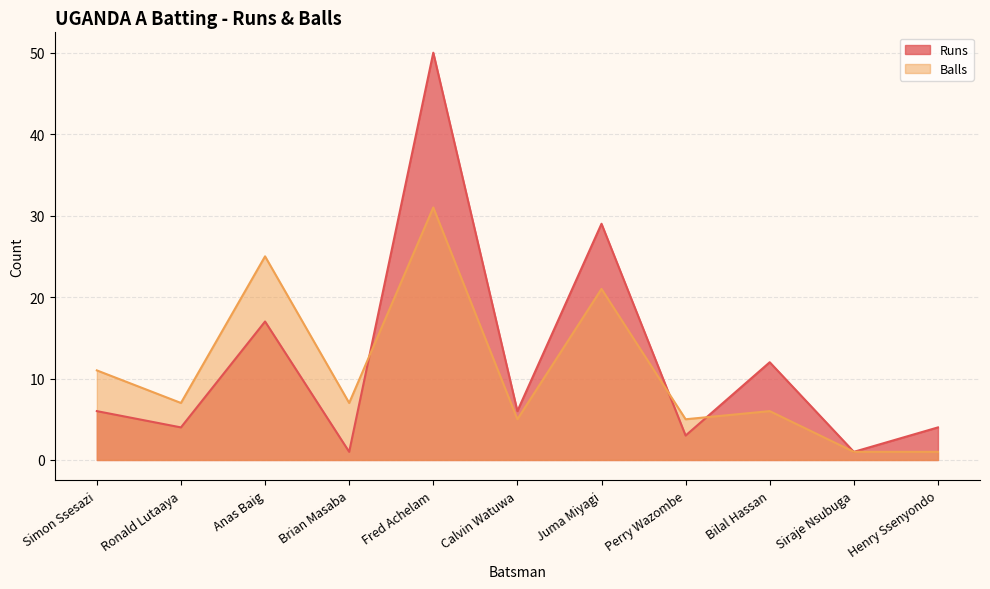

What is the spread (max minus min) of values at Juma Miyagi?

8